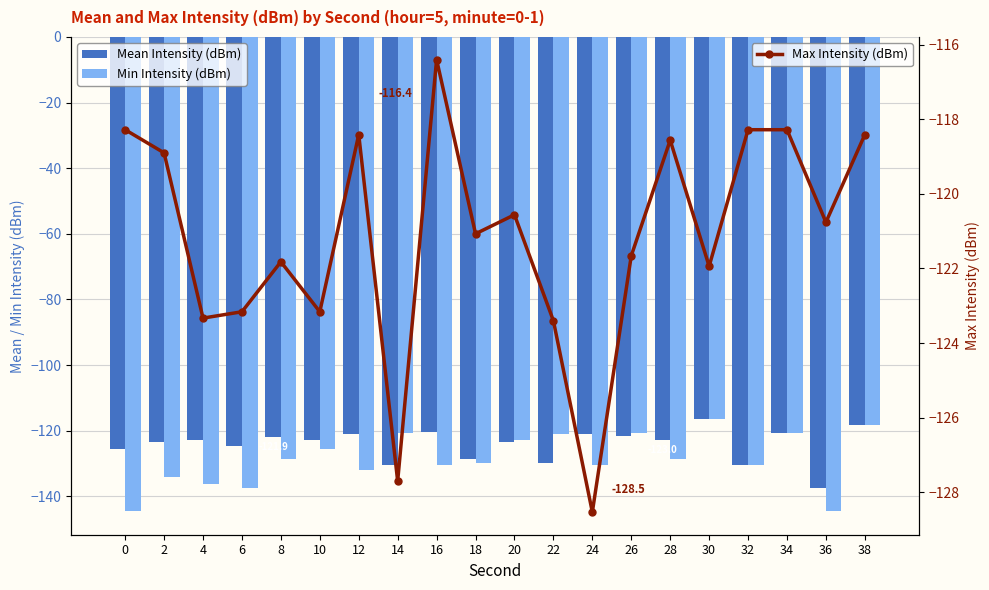

List the labels in order of Min Intensity (dBm) value, smallest first.

0, 36, 6, 4, 2, 12, 16, 24, 32, 18, 8, 28, 10, 20, 22, 14, 26, 34, 38, 30